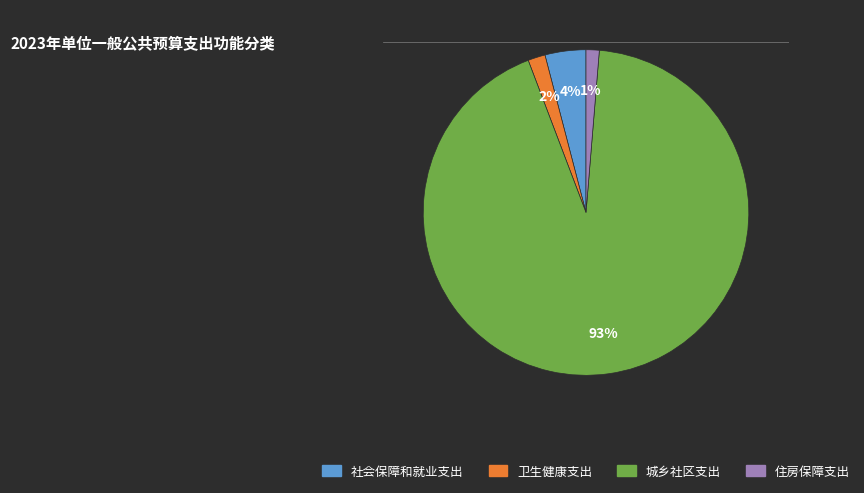

True or false: 卫生健康支出 accounts for 8% of the total.

False